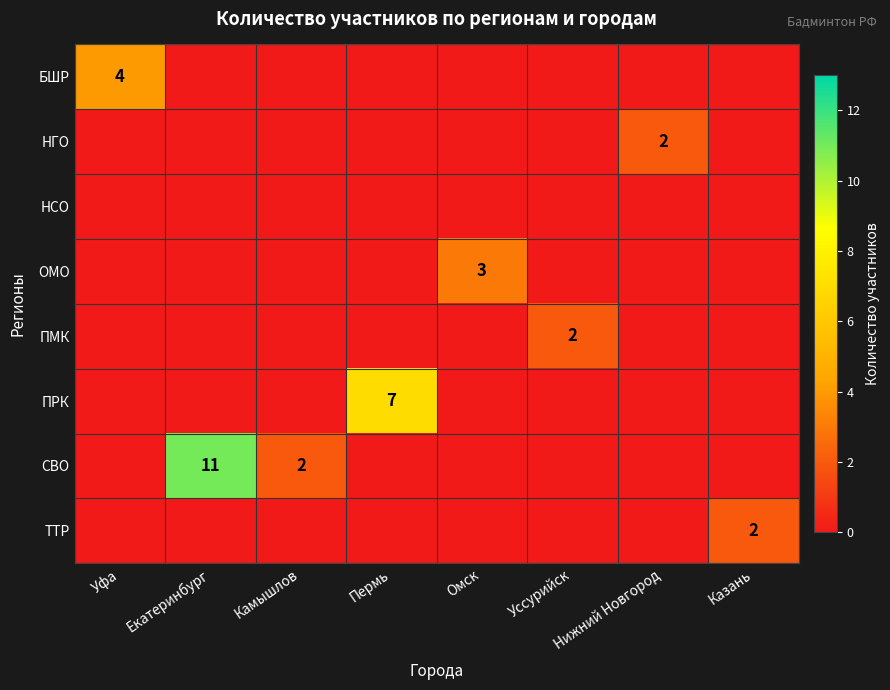

What is the sum of all ТТР values?

2